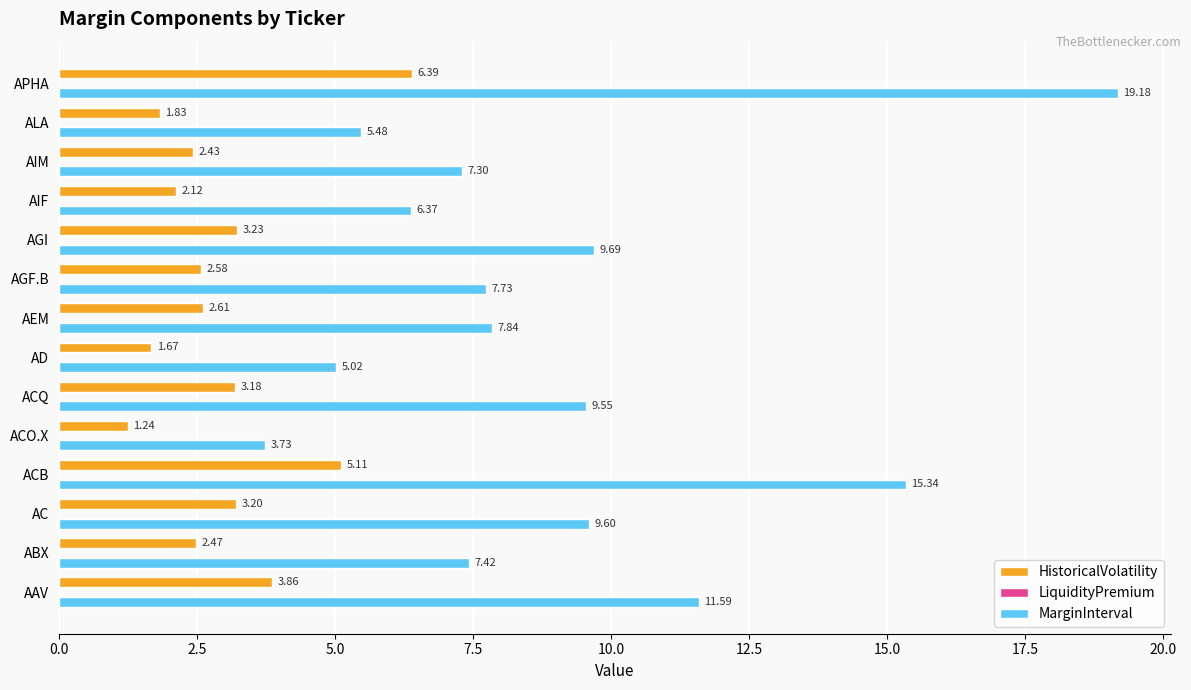

Where is MarginInterval nearest to the value 11?

AAV